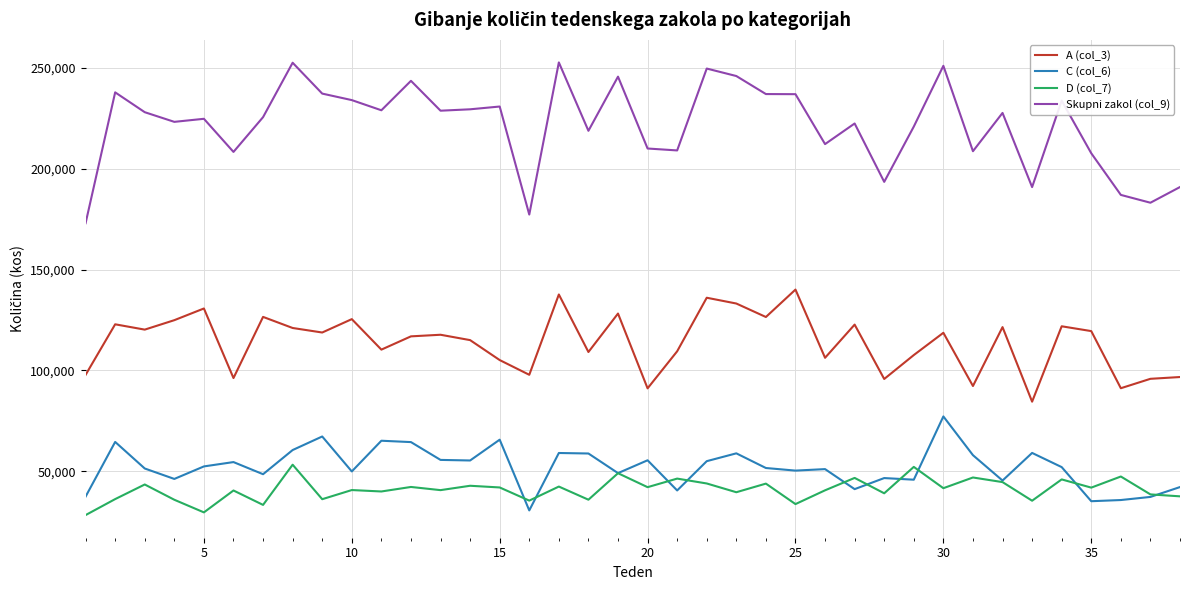

Which series has the largest total across all categories?

Skupni zakol (col_9)